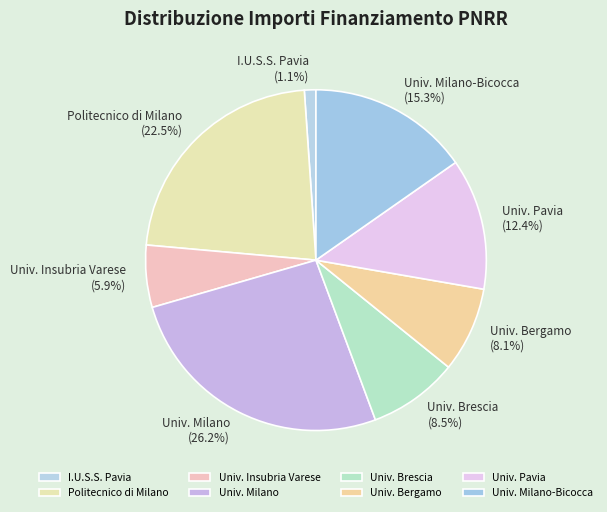

What is the largest slice in the pie chart?

Univ. Milano